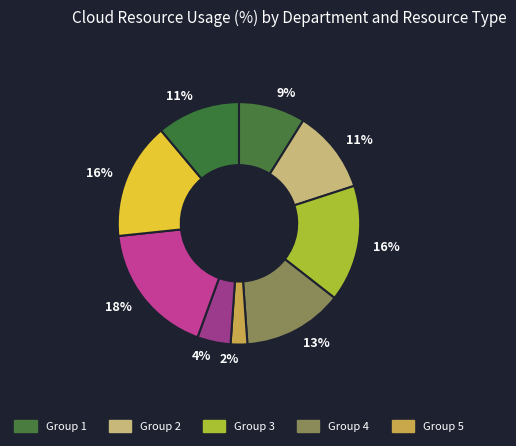

Rank the categories by value from lowest to highest.

5, 6, 1, 2, 9, 4, 3, 8, 7